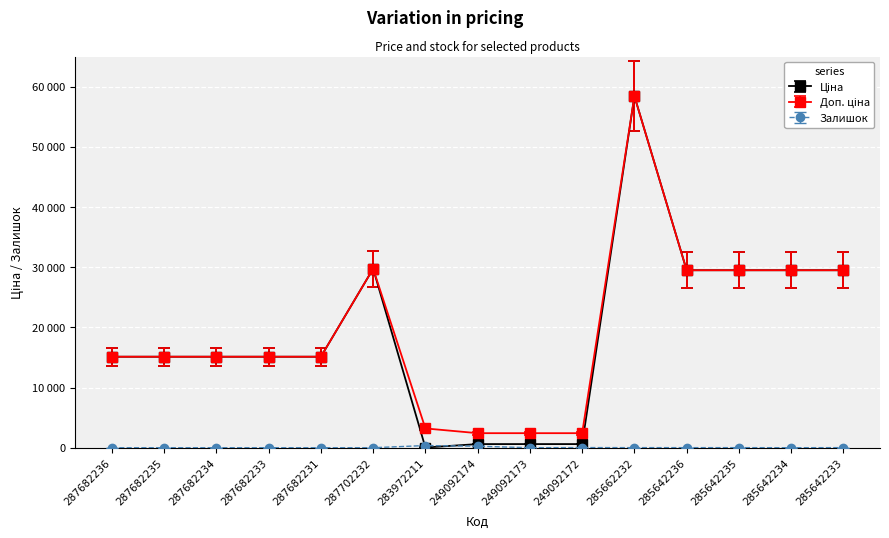

At how many categories does at least one series exceed 25444?

6